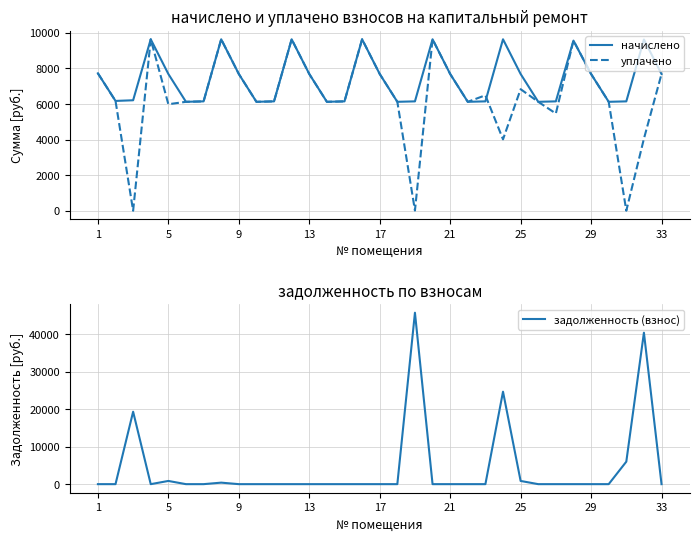

True or false: задолженность (взнос) and уплачено intersect in this chart.

True